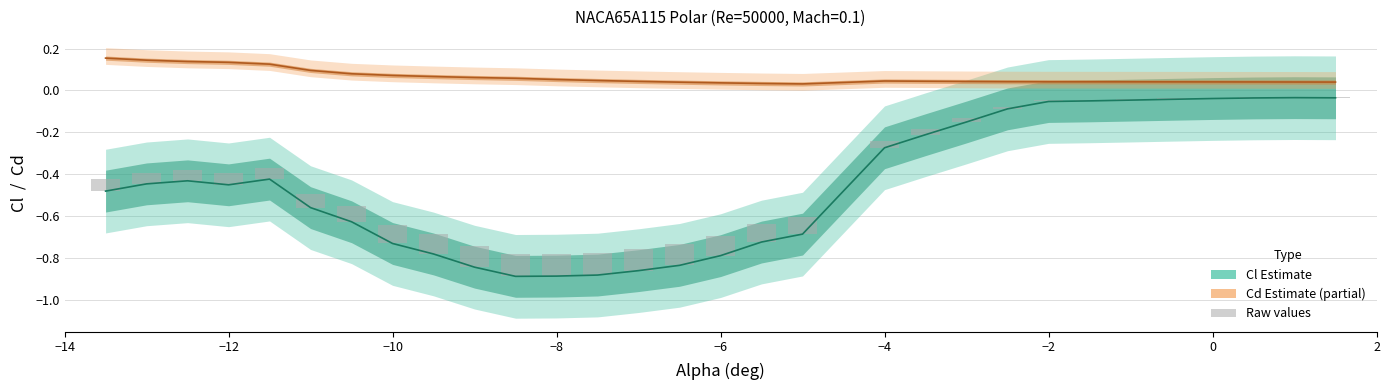

Which series has the largest range (max minus min)?

Cl